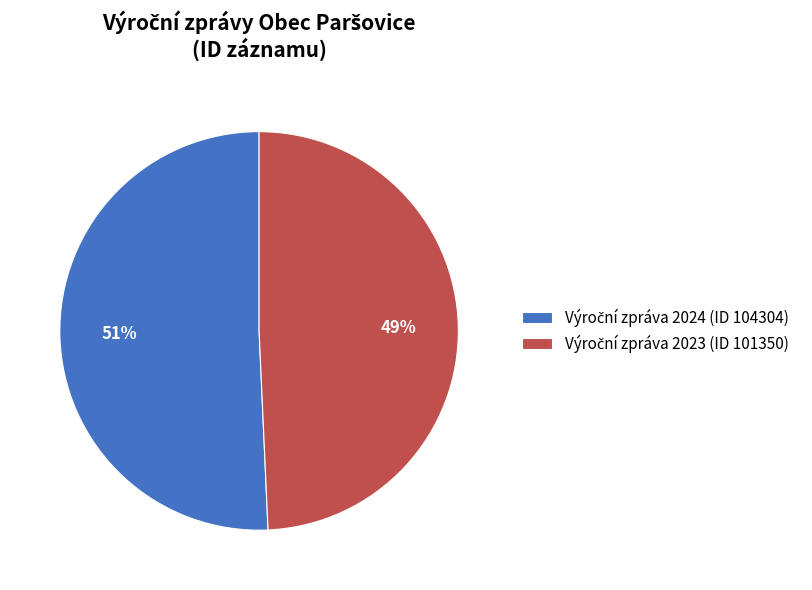

Is there any slice that represents more than half of the pie?

Yes